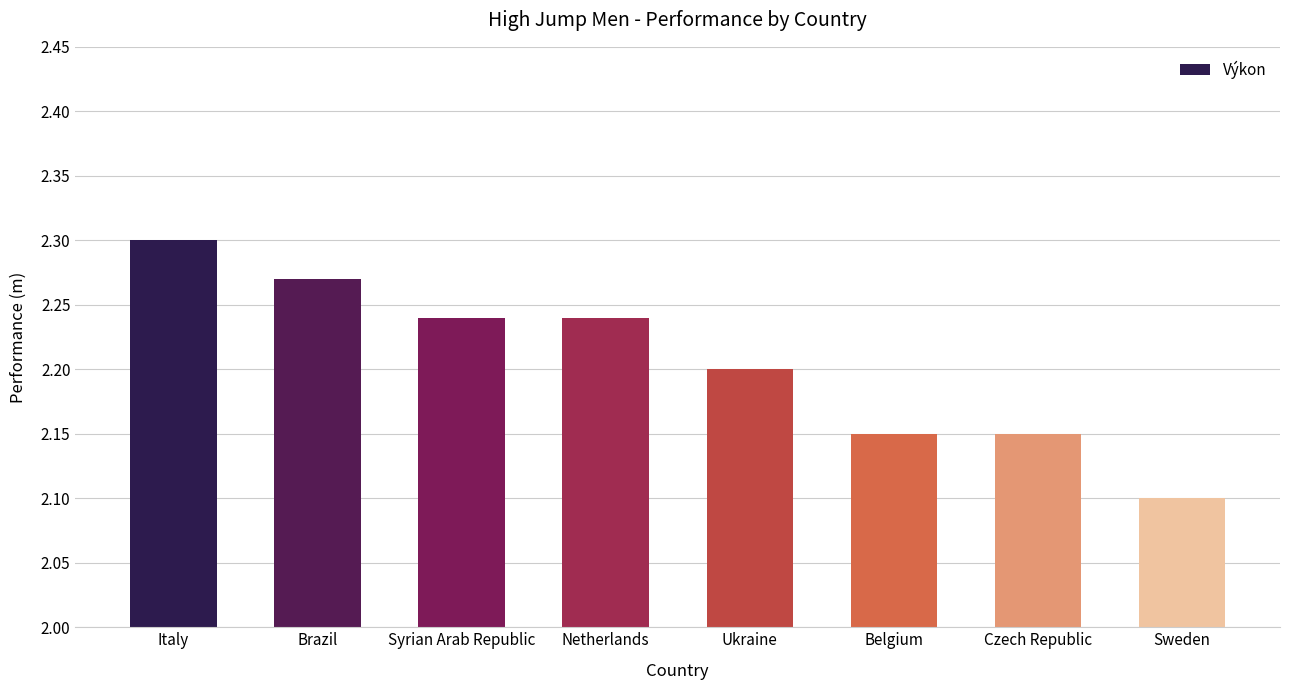

Which category has the highest value across all series?

Italy